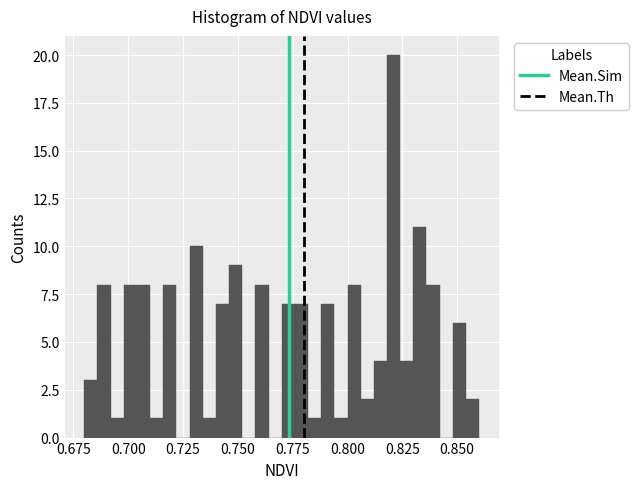

Around what value on the x-axis is the tallest bar? Give the approximate position of its centre, as read against the axis.

0.820